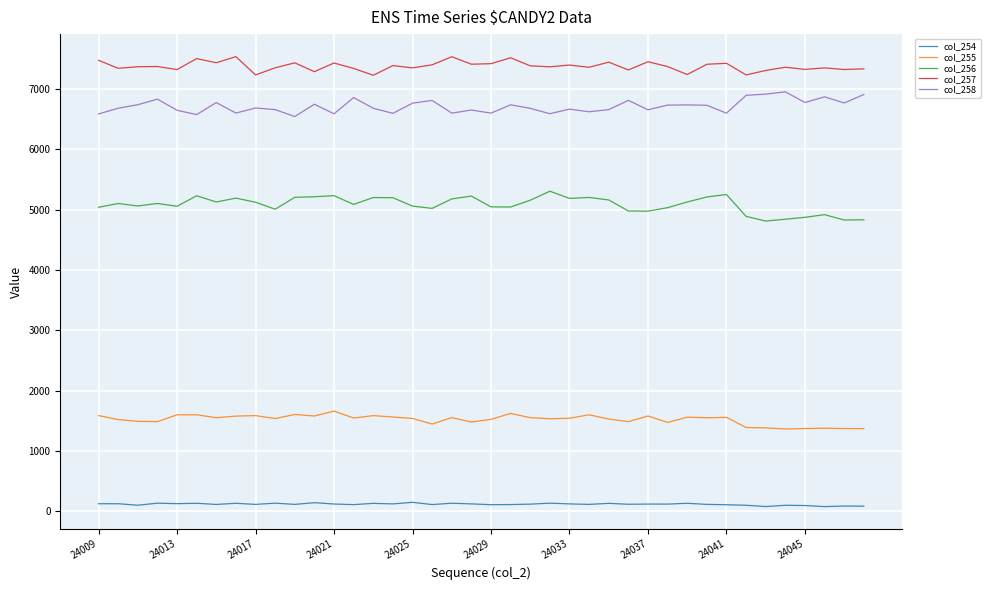

At how many categories does at least one series exceed 6104?

40